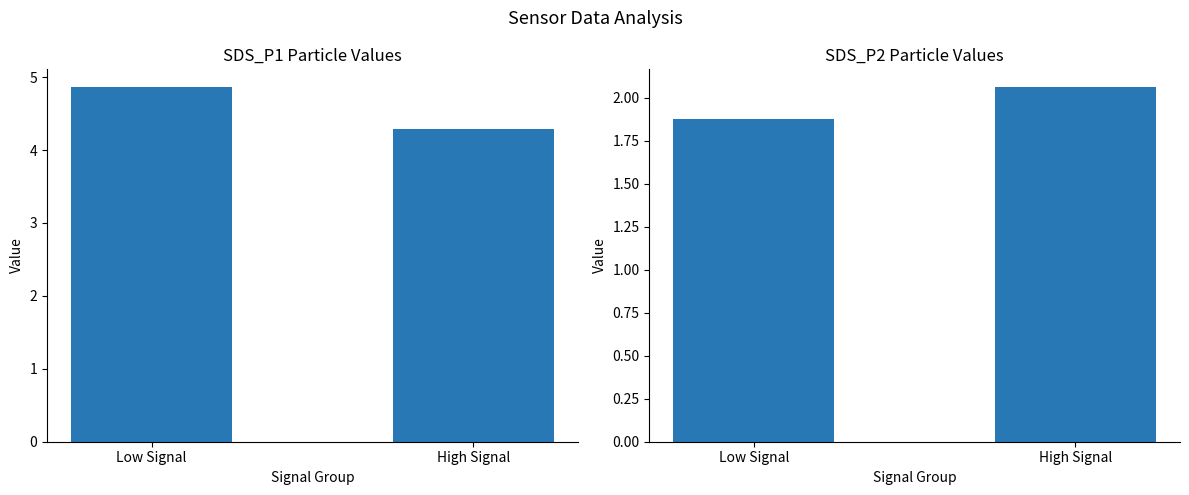

What is the label of the 2nd bar from the right?

Low Signal